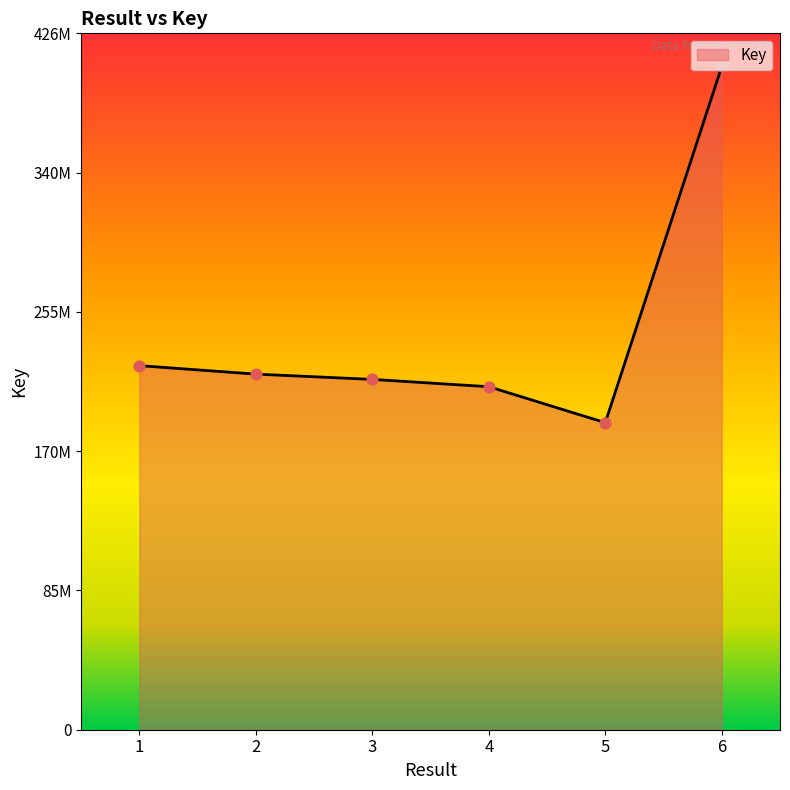

Is this an area chart (filled region under the line)?

Yes